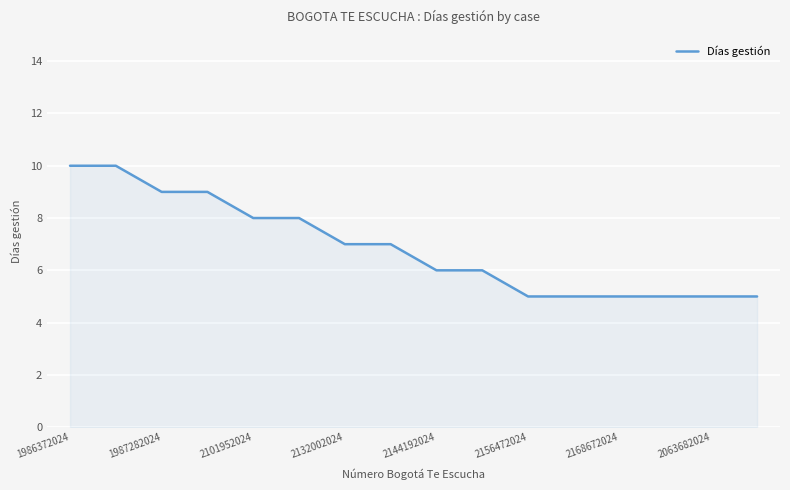

Count the values in the range 5 to 9.

14